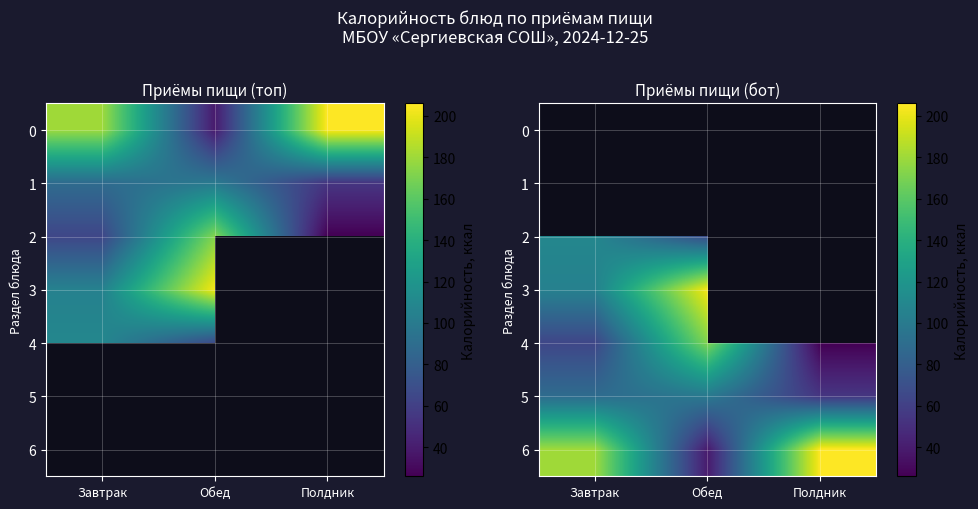

How many series are shown in this chart?

7